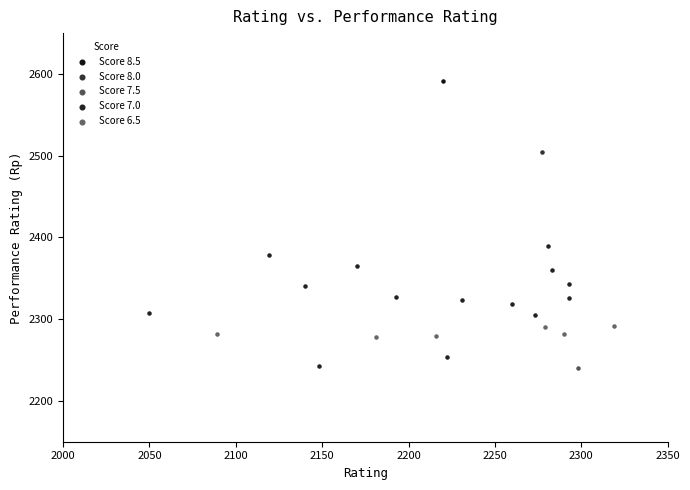

What are all the series names shown in the legend?

Score 8.5, Score 8.0, Score 7.5, Score 7.0, Score 6.5